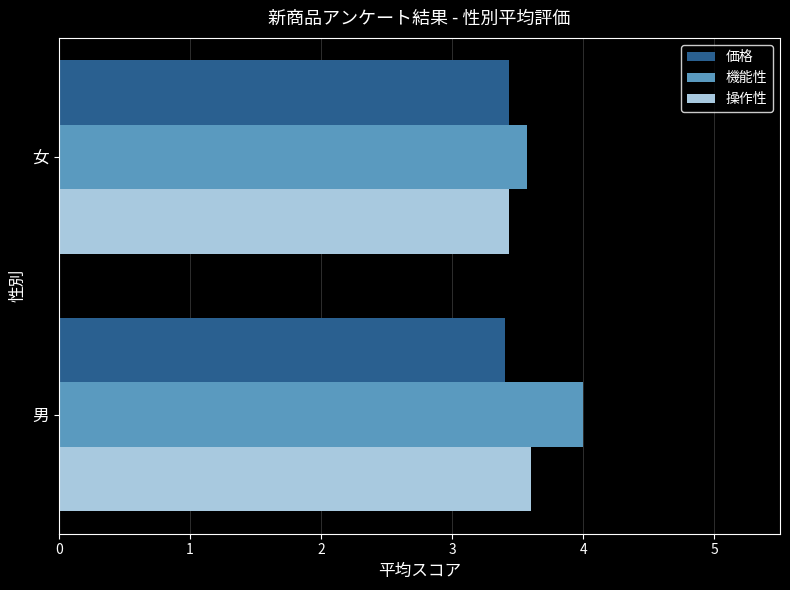

What is the sum of the 操作性 values at 女 and 男?

7.0